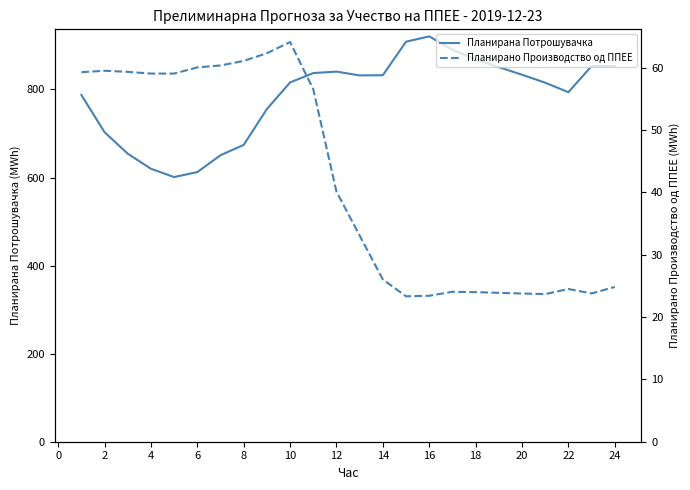

What is the smallest value displayed?

23.3